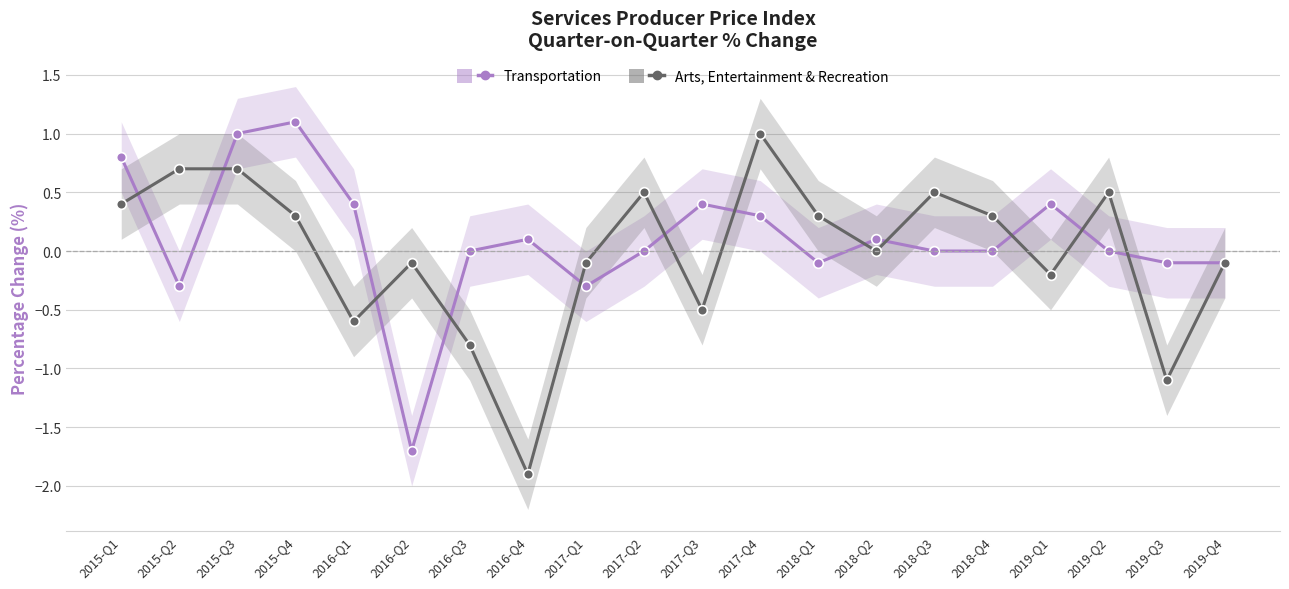

At which label does Arts, Entertainment & Recreation first exceed 0?

2015-Q1